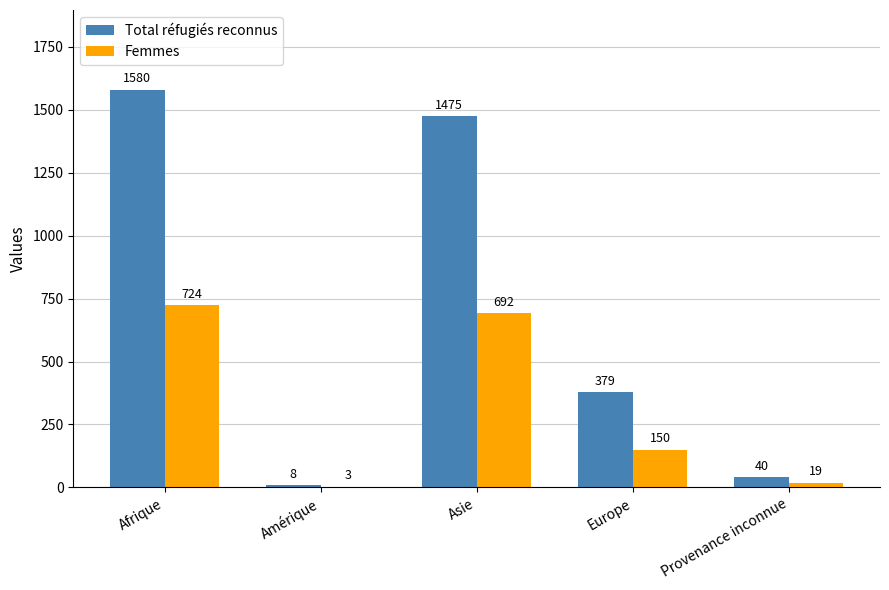

The Femmes series shows 19 at Provenance inconnue. True or false?

True